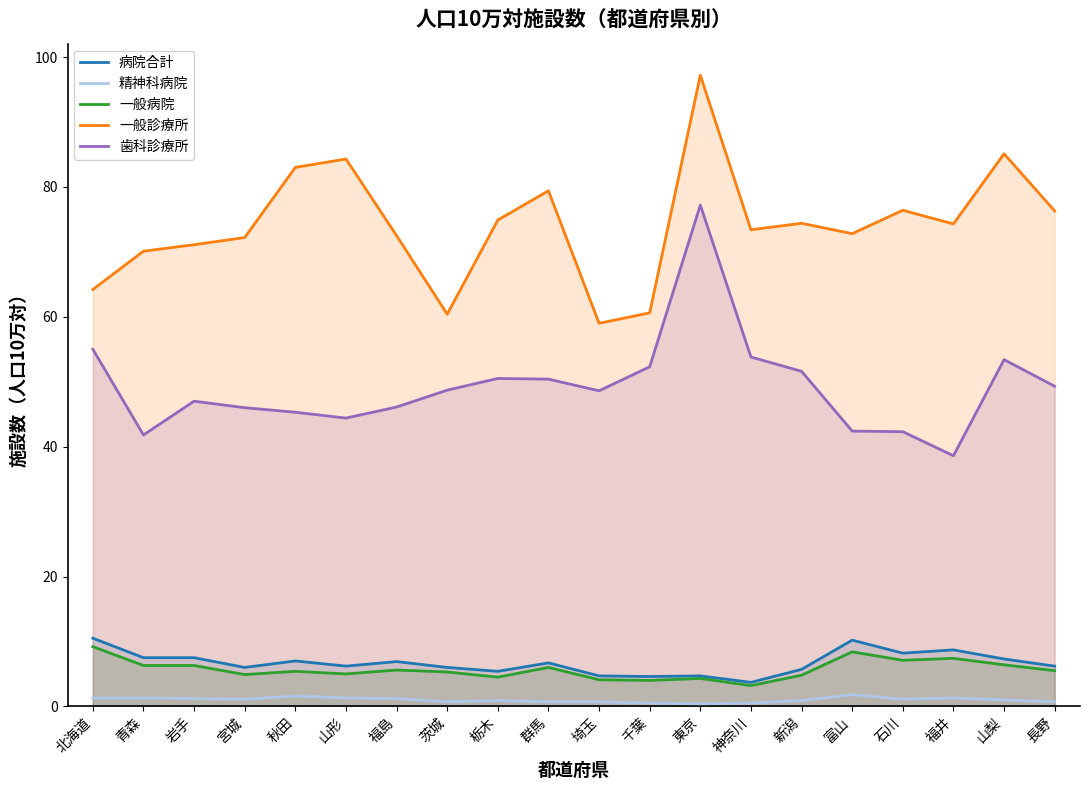

Is the value of 一般病院 at 新潟 greater than the value of 一般診療所 at 福島?

No